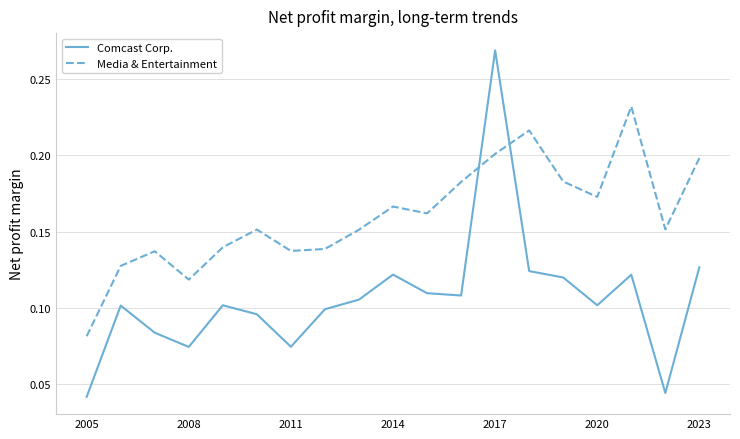

Which series has the largest range (max minus min)?

Comcast Corp.